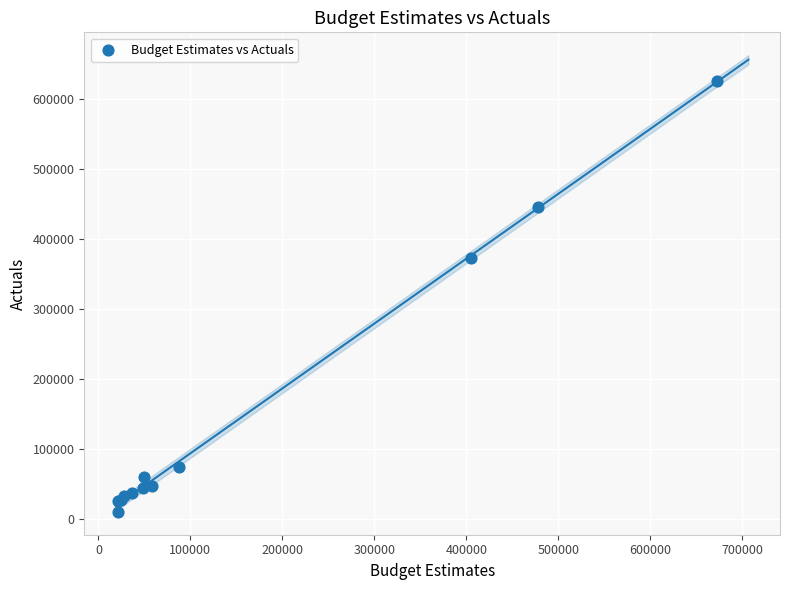

What Y value in the scatter plot is closest to 317970?

373227.0